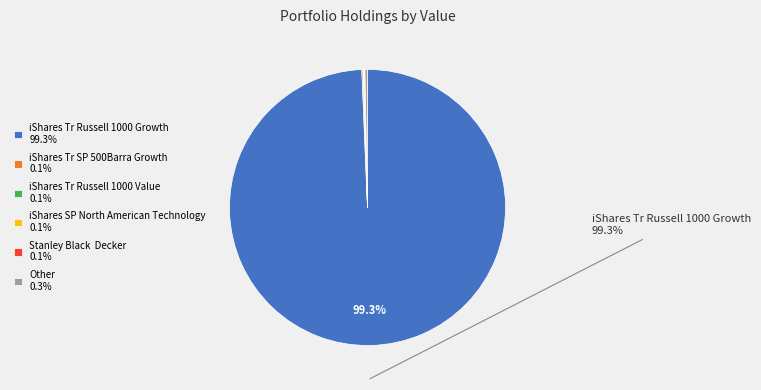

Is iShares Tr Russell 1000 Growth 99.3% the majority of the pie?

Yes